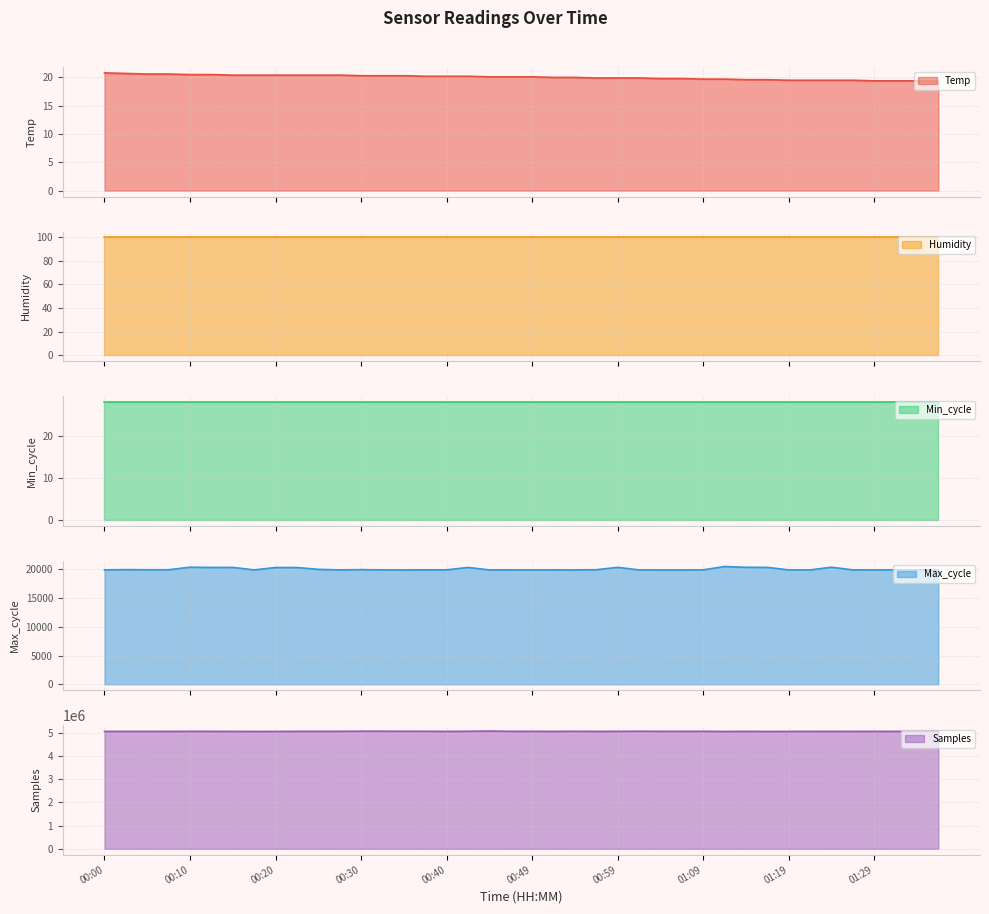

True or false: Max_cycle and Samples intersect in this chart.

False